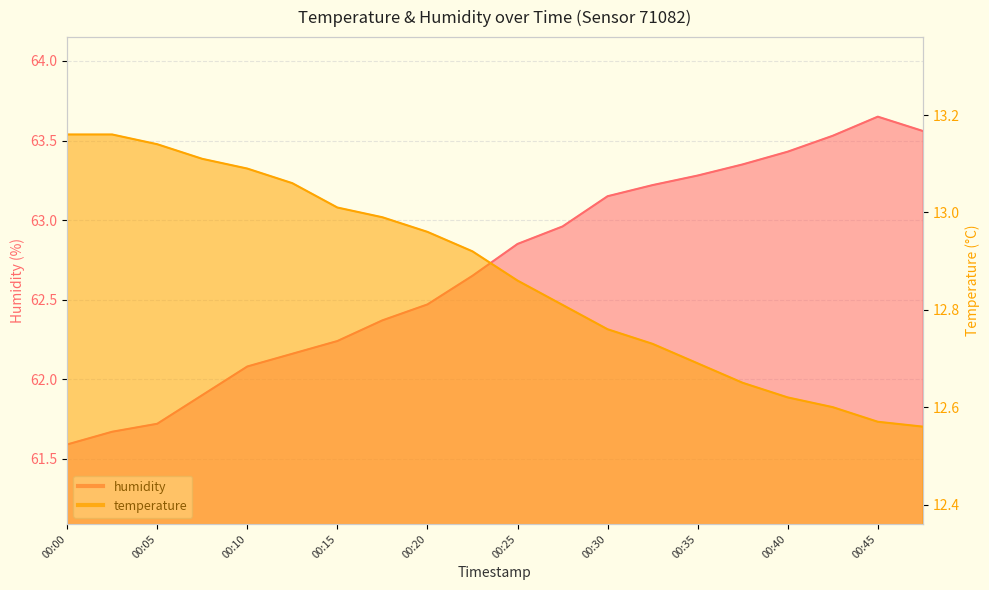

True or false: temperature and humidity cross at least once.

False